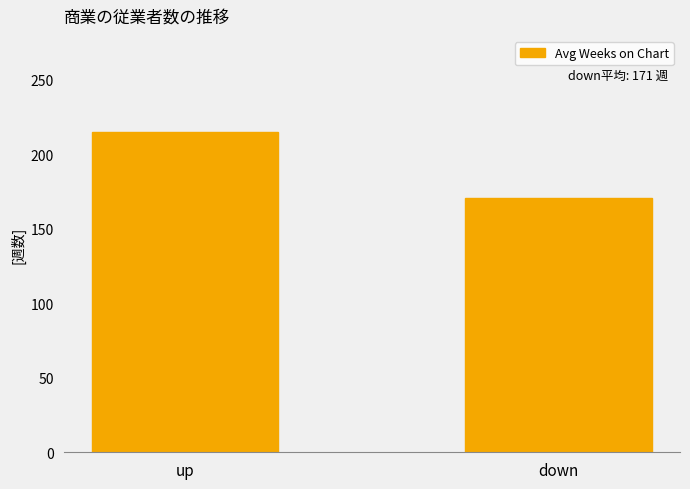

What is the difference between the maximum and minimum values?

44